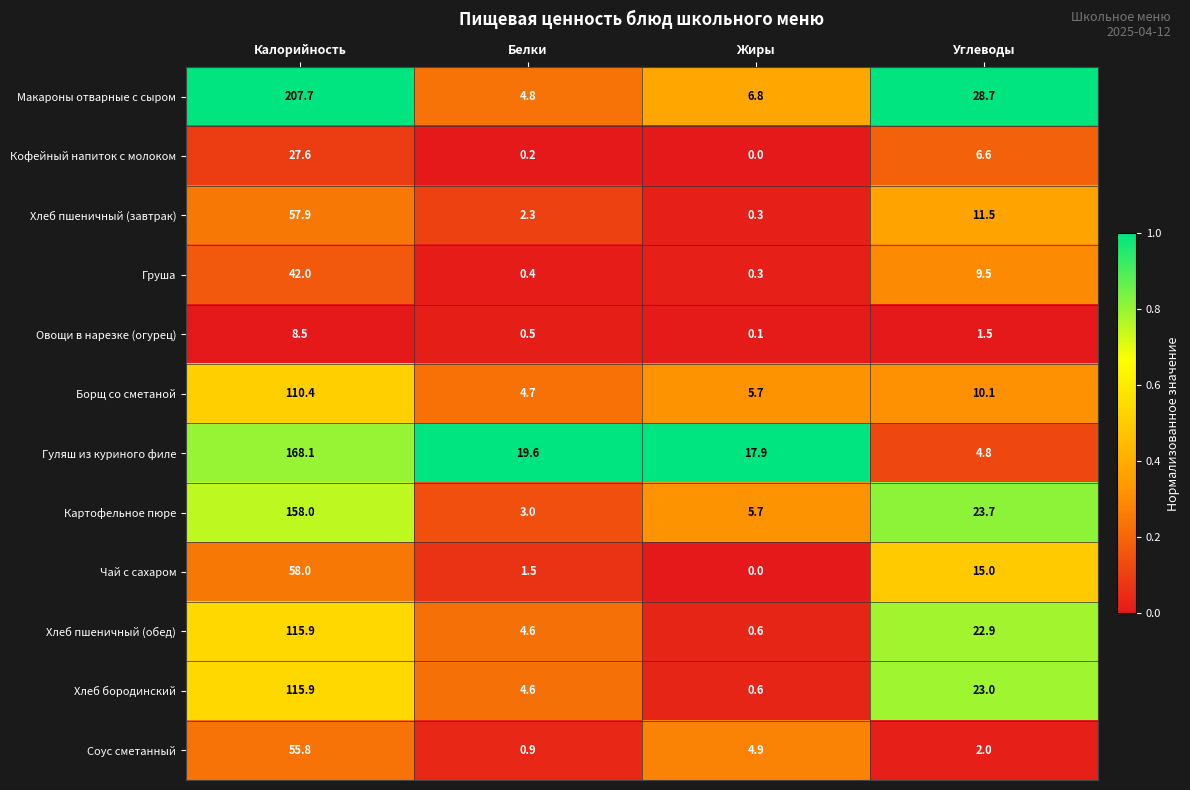

What is the total value across all series at Углеводы?

159.3